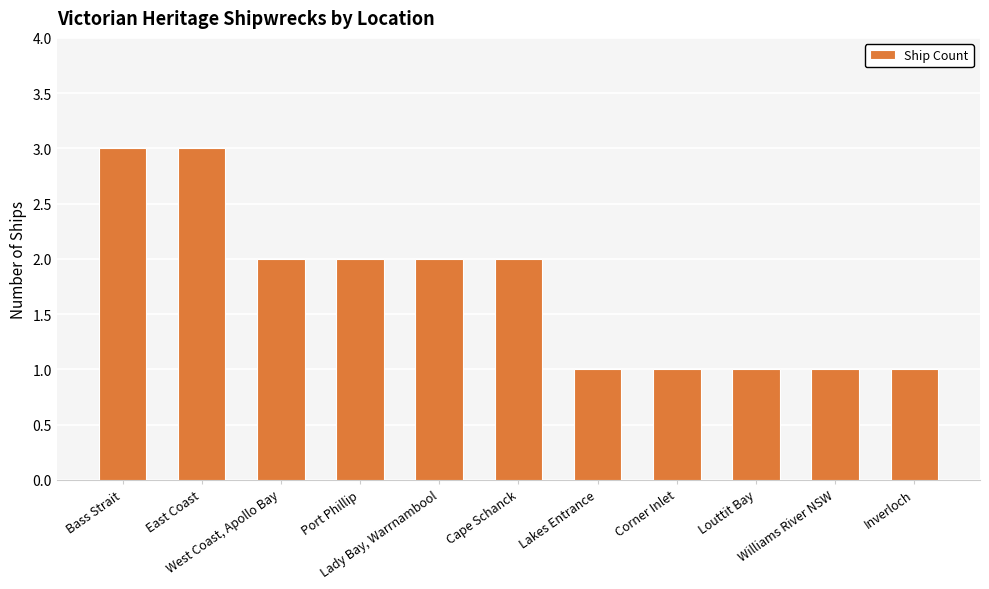

What is the label of the 4th bar from the left?

Port Phillip